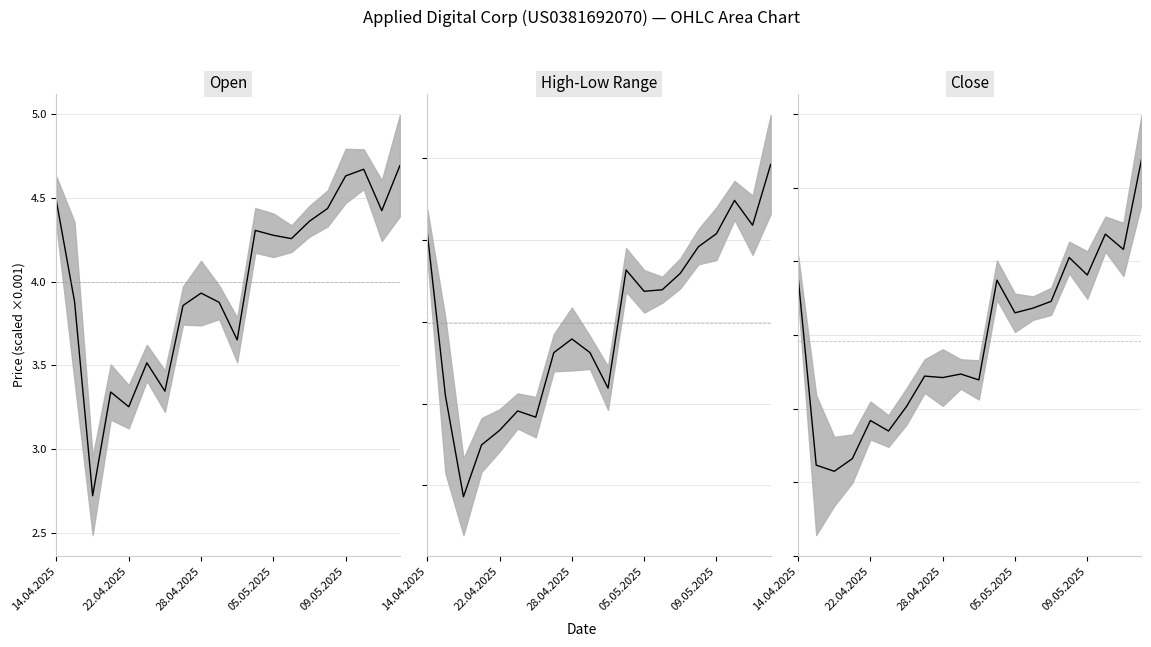

Which series has the largest total across all categories?

Open